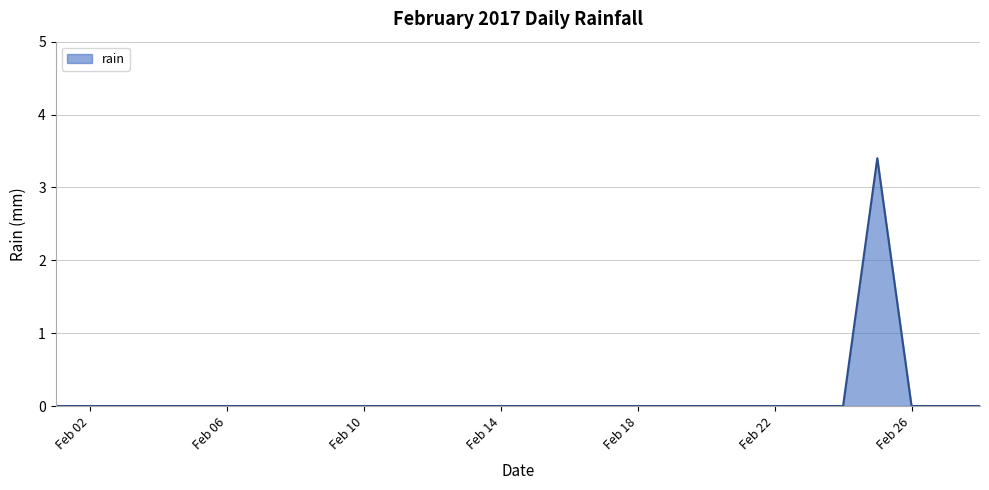

What is the sum of all values?

3.4